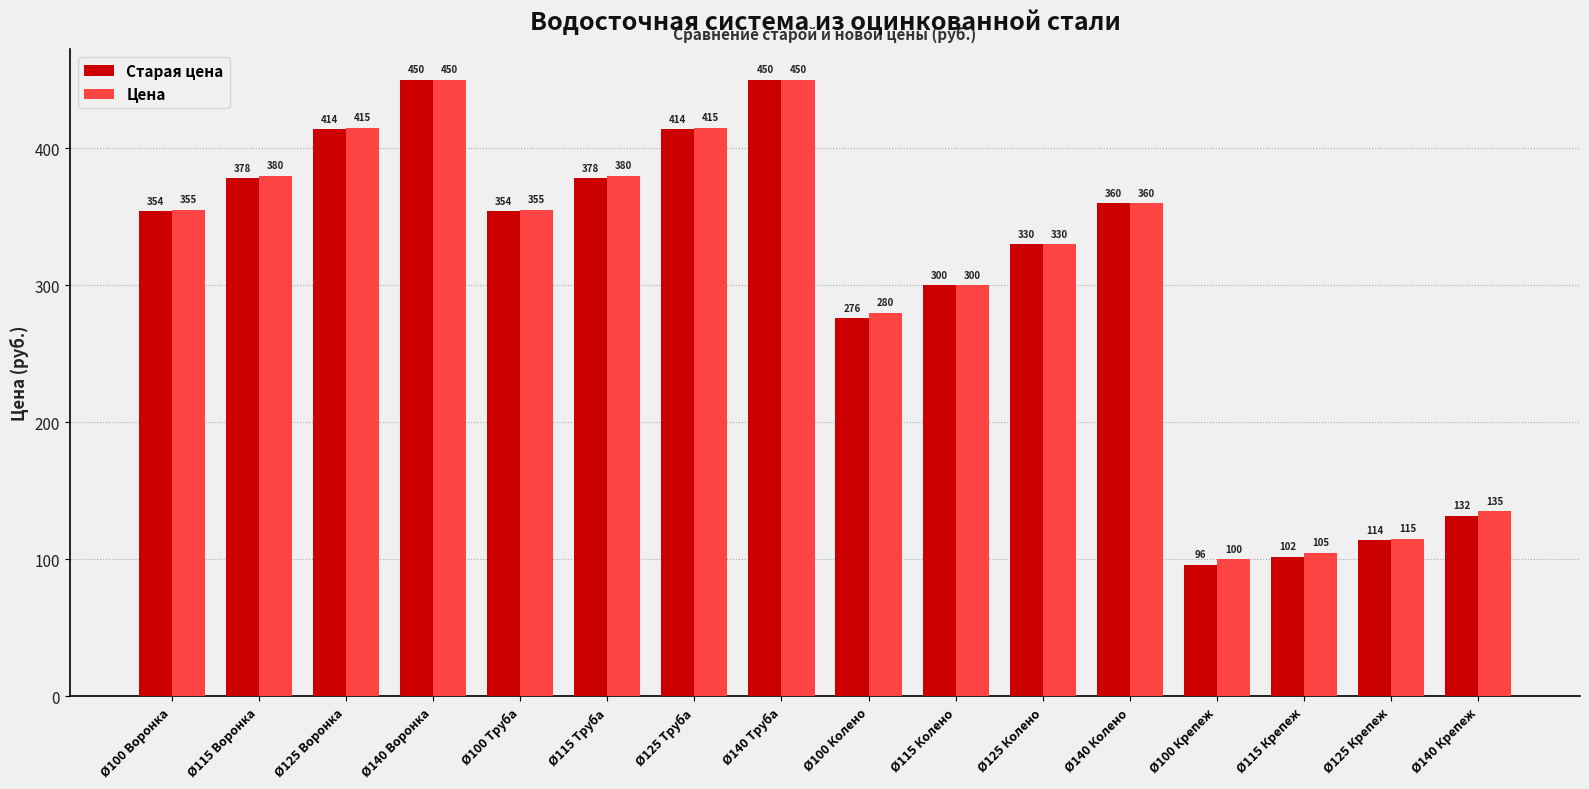

Which category has the lowest value across all series?

Ø100 Крепеж